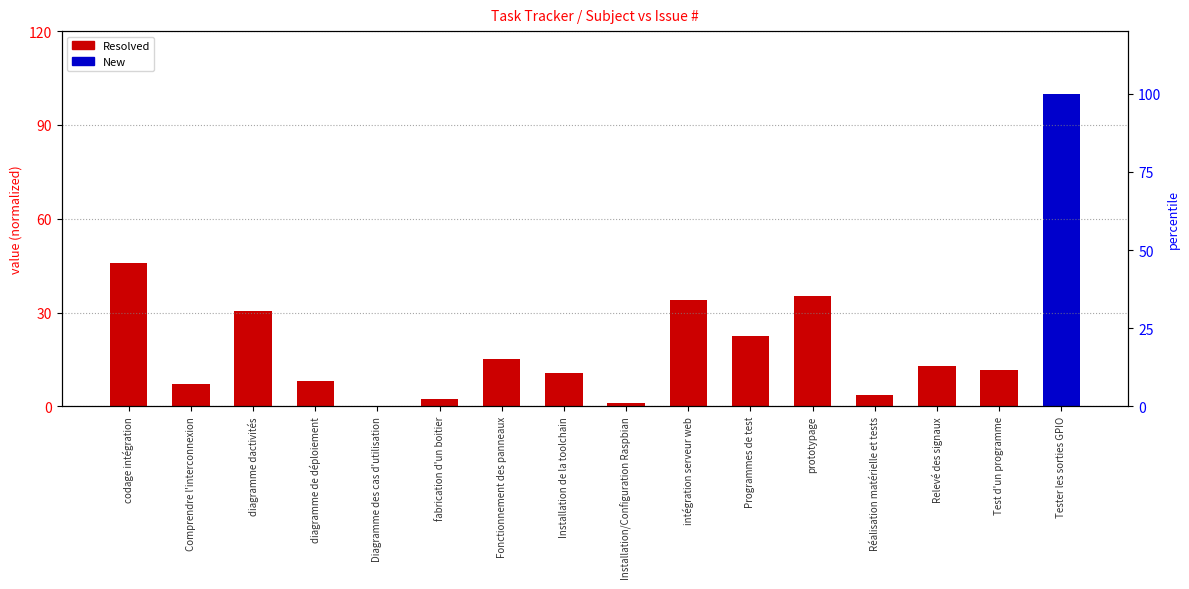

What is the approximate value at intégration serveur web?

34.1